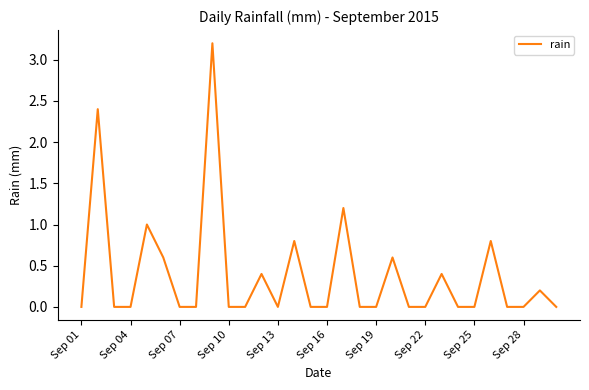

What is the difference between the maximum and minimum values?

3.2